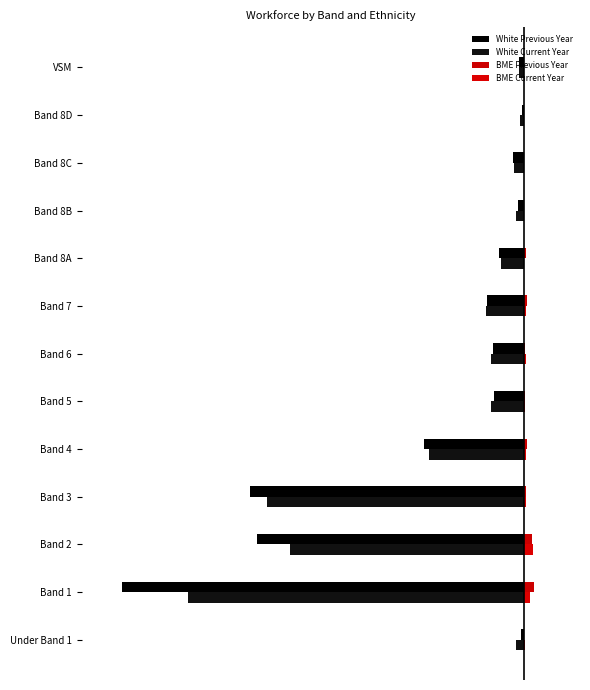

What position from the left is Band 8B?

10